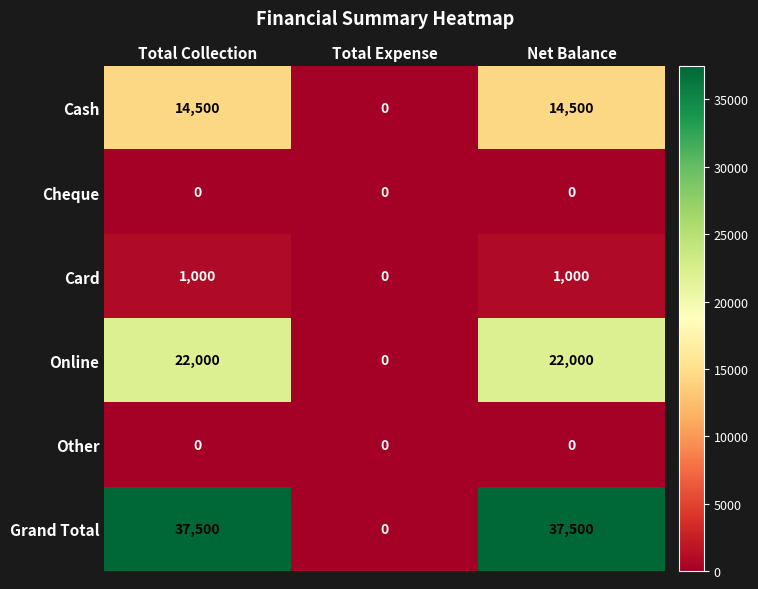

What is the maximum value for Cash?

14500